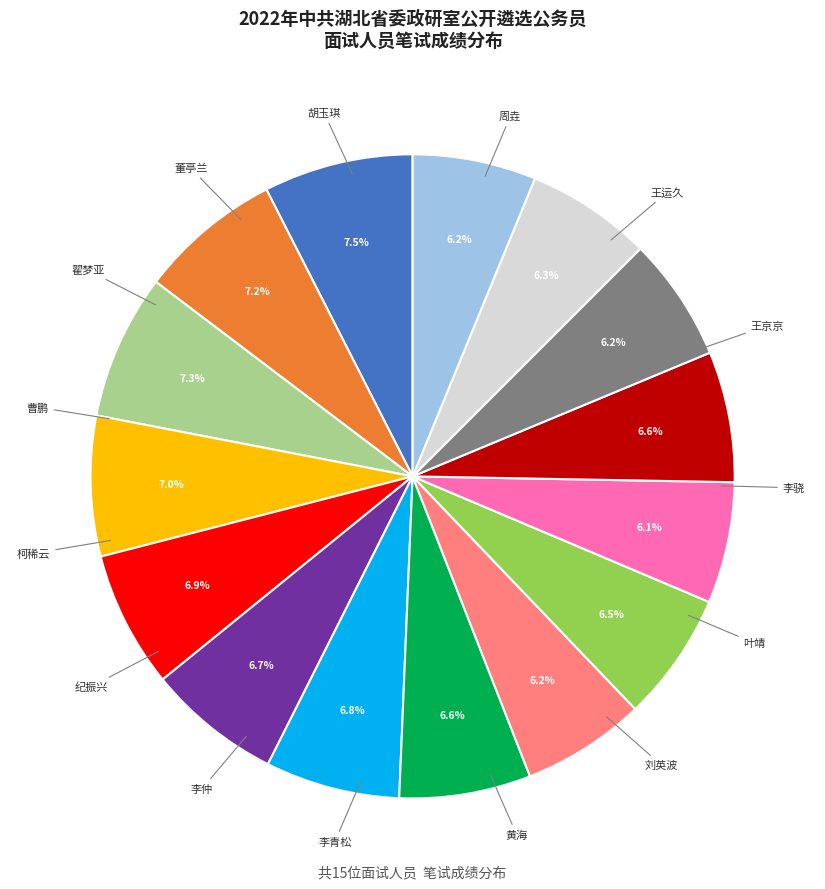

How many slices are in this pie chart?

15